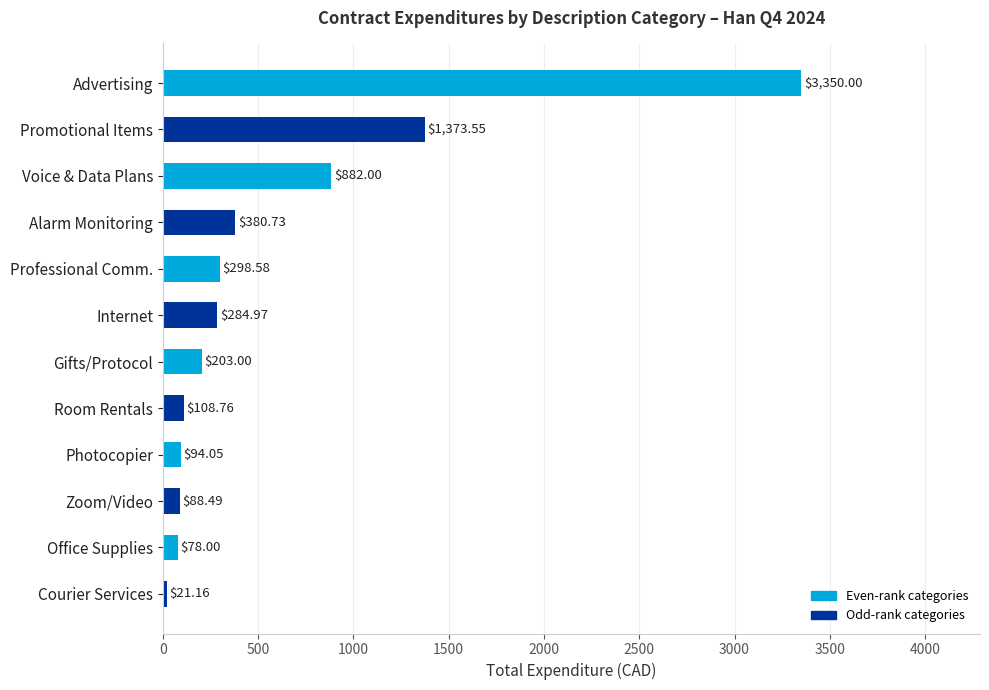

Are the bars horizontal?

Yes